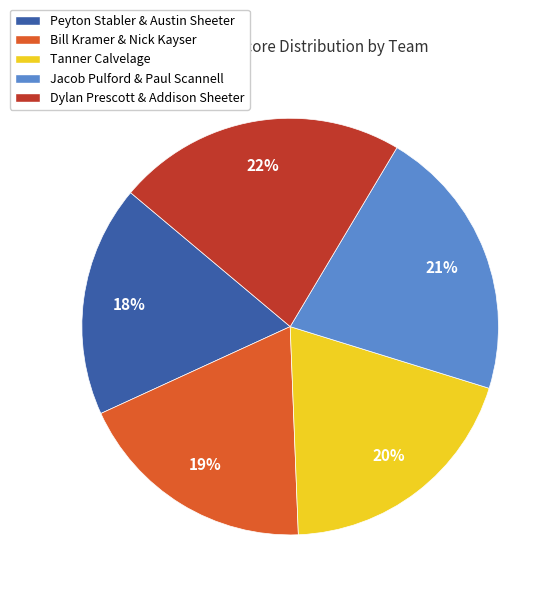

Is it true that Tanner Calvelage is 5% of the pie?

False